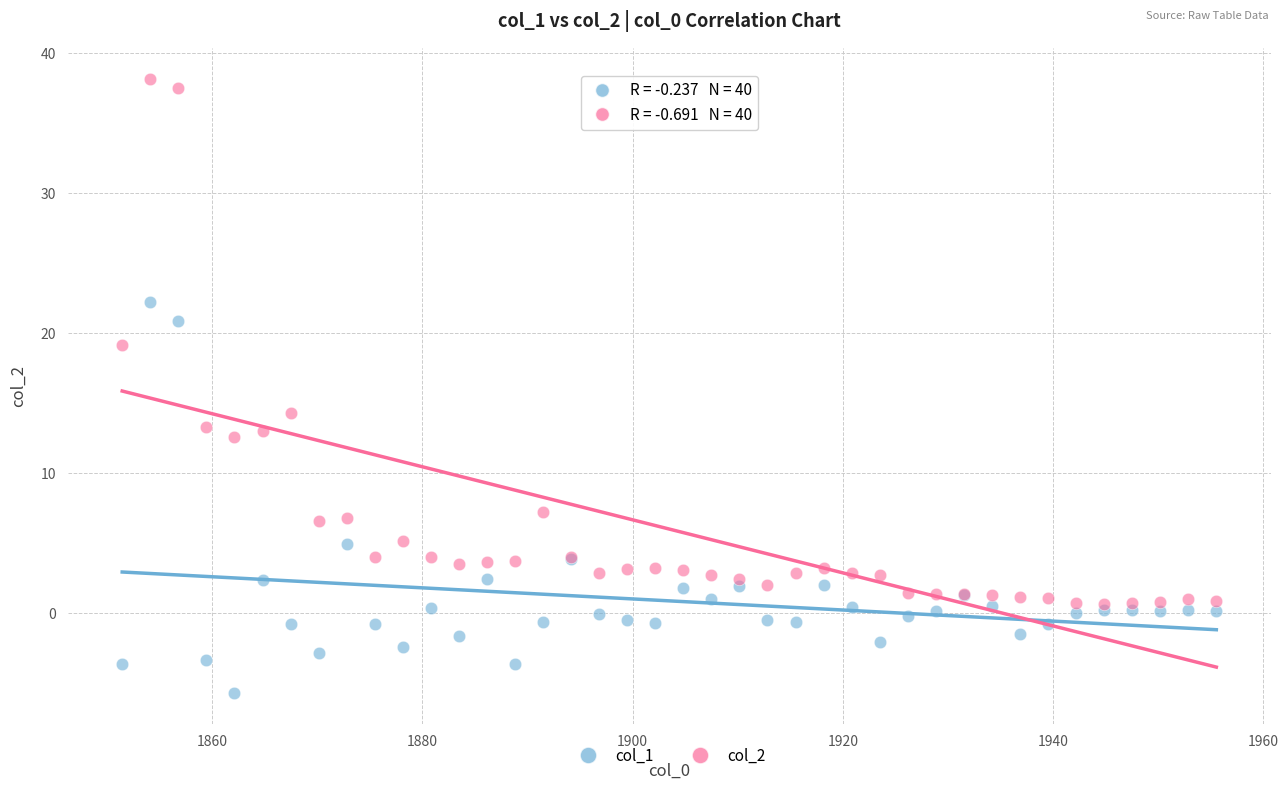

Across all series, what Y value is closest to 16?

14.3